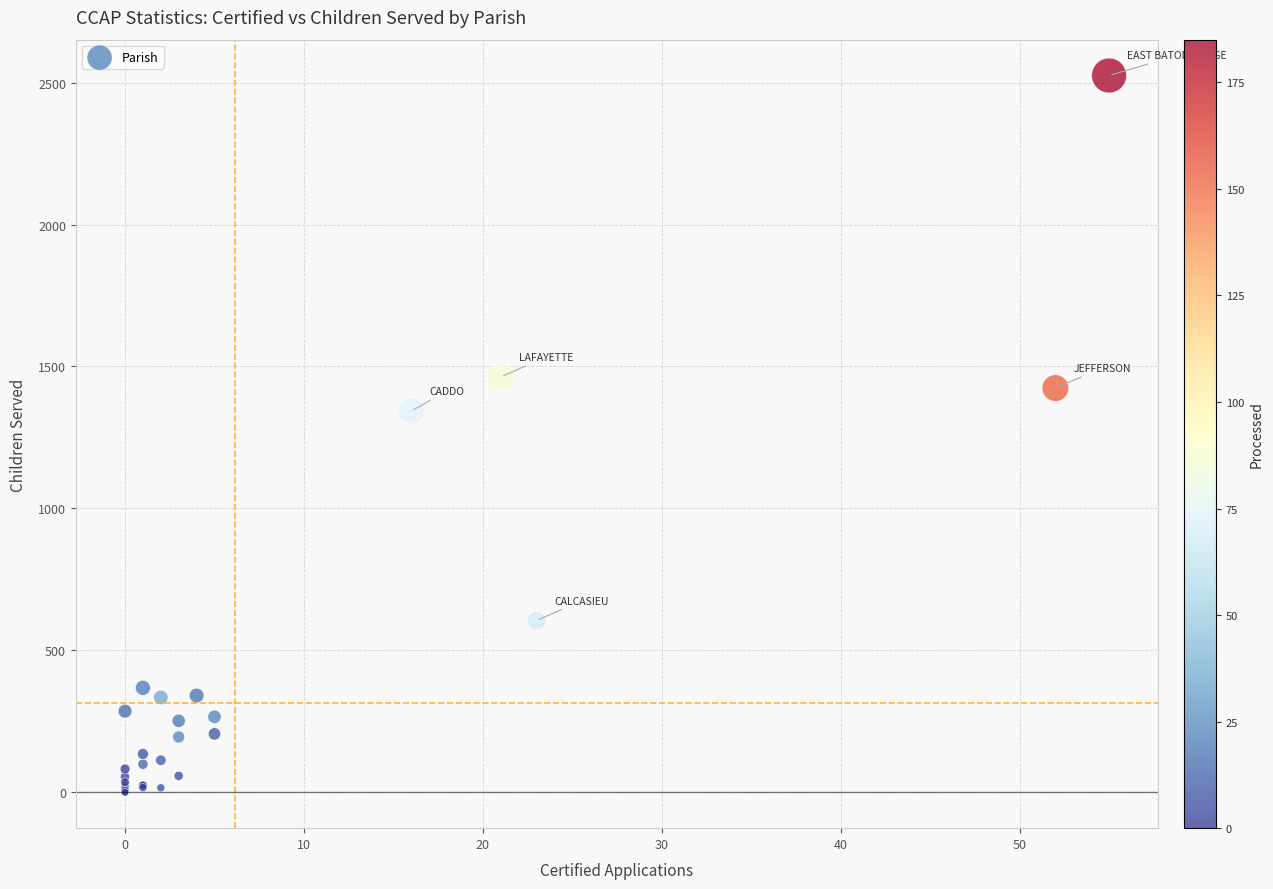

What Y value in the scatter plot is closest to 1262?

1343